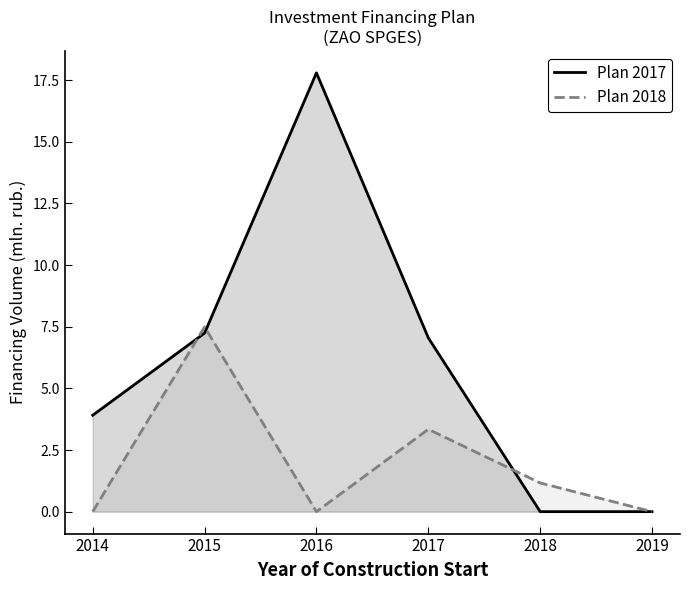

At which category does the chart reach its peak across all series?

2016